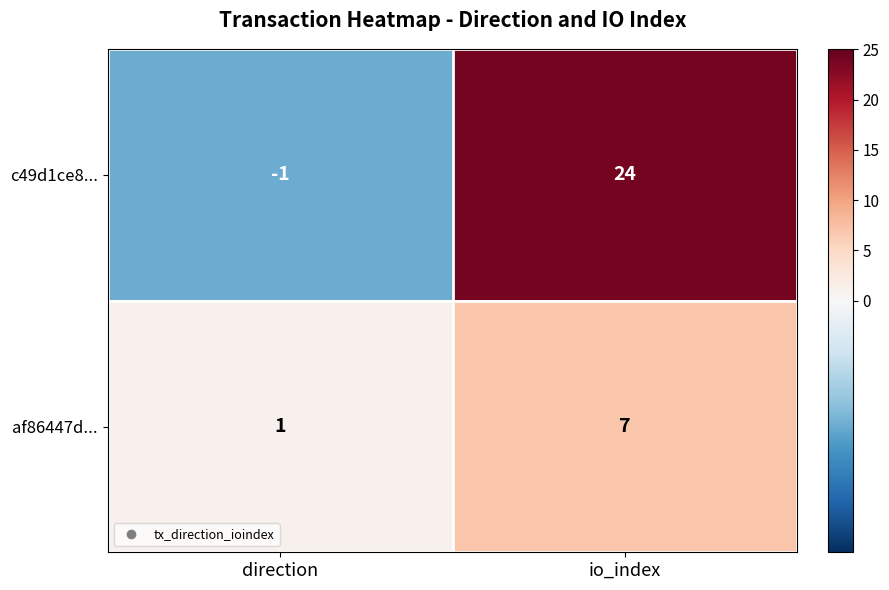

At how many categories does at least one series exceed 17?

1